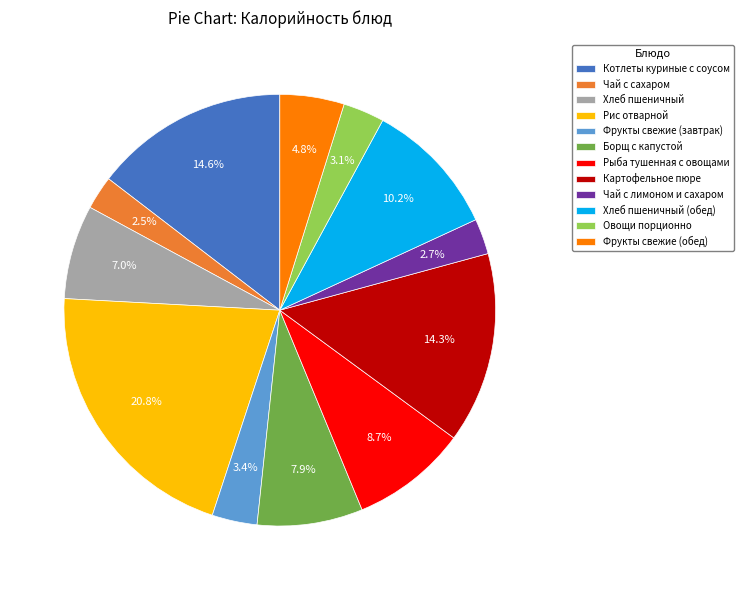

Which slice is the largest?

Рис отварной